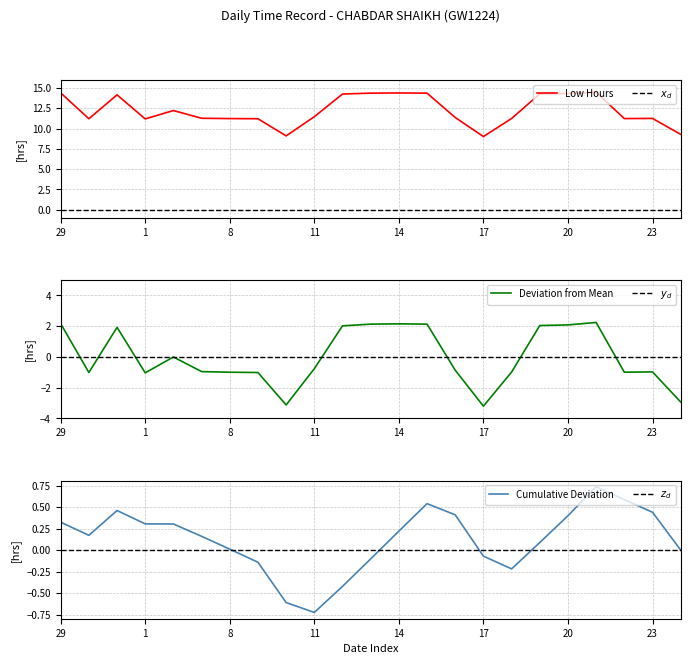

How many data points are less than 11?

3